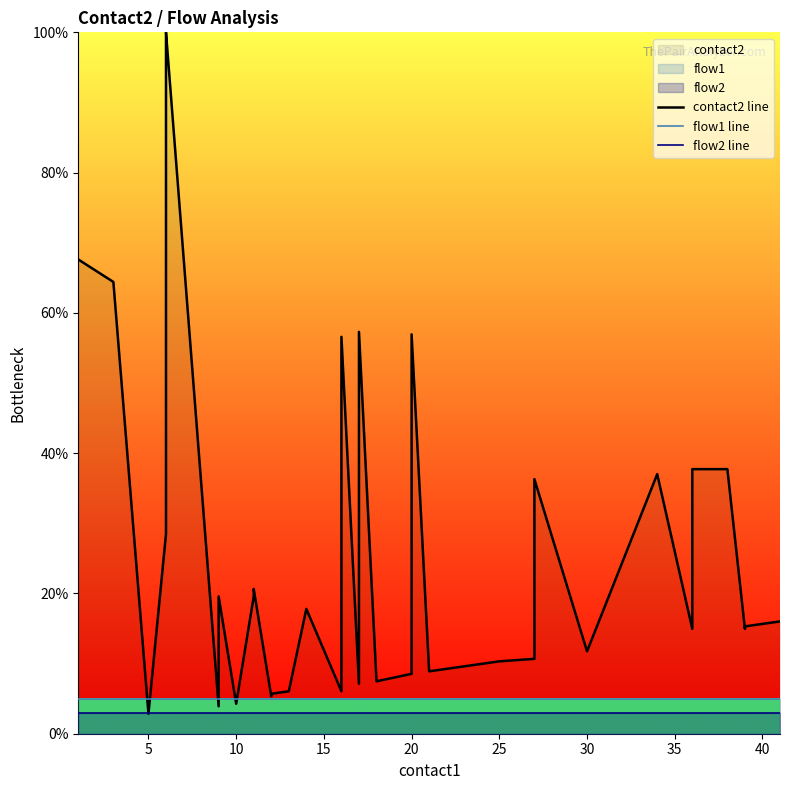

Rank the series by their maximum value, from highest to lowest.

contact2 line, flow1 line, flow2 line